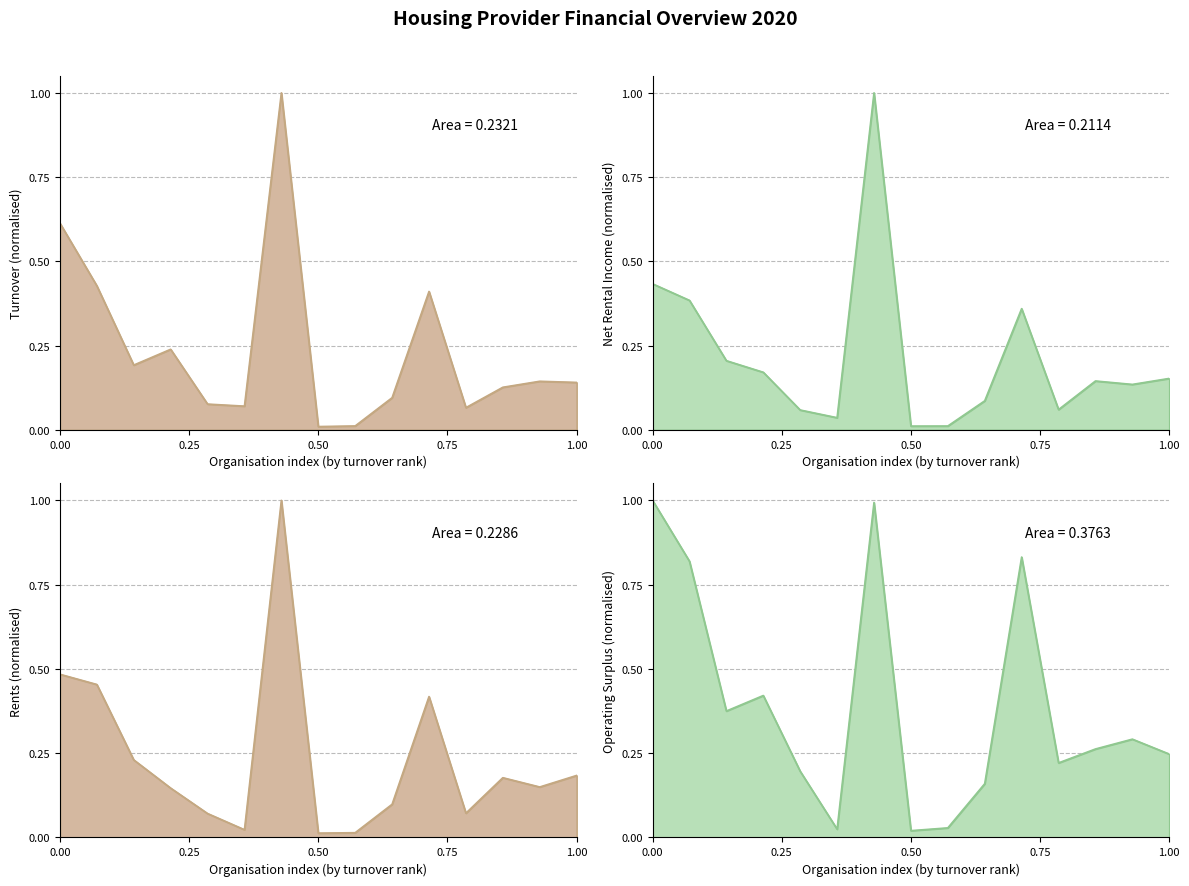

Is the value of operating_surplus at 7 greater than the value of rents at 9?

No